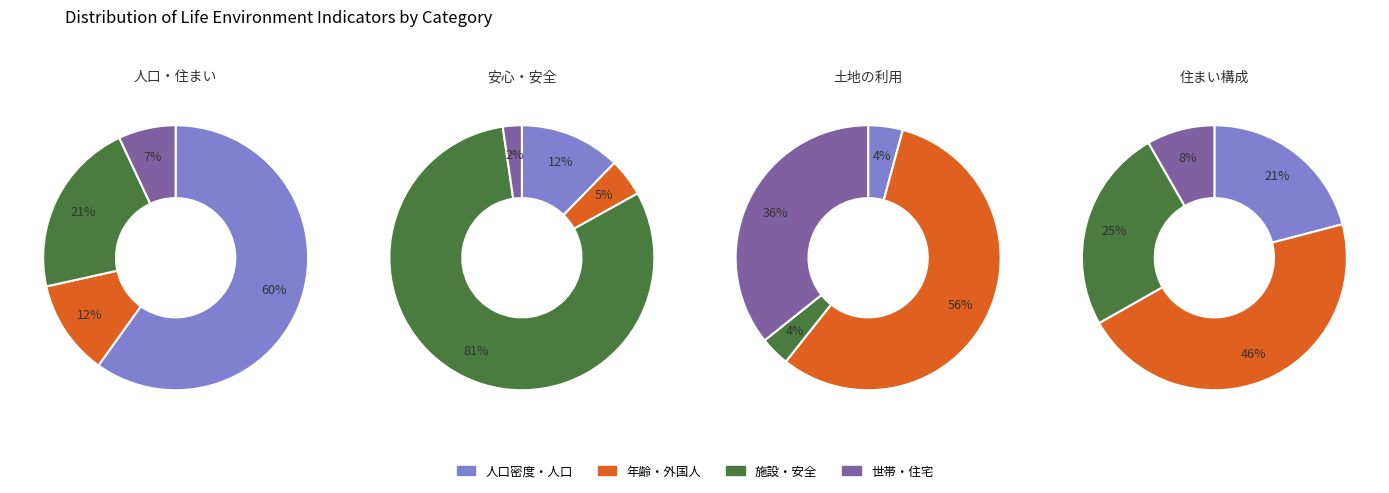

Is 2 the majority of the pie?

No